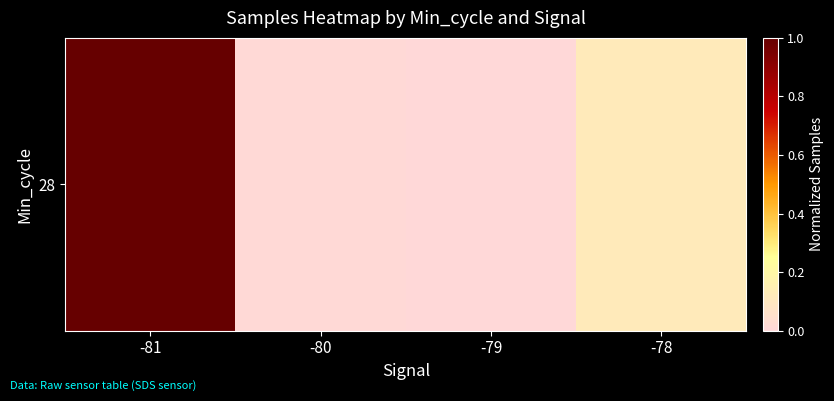

What is the sum of all values?

1.1